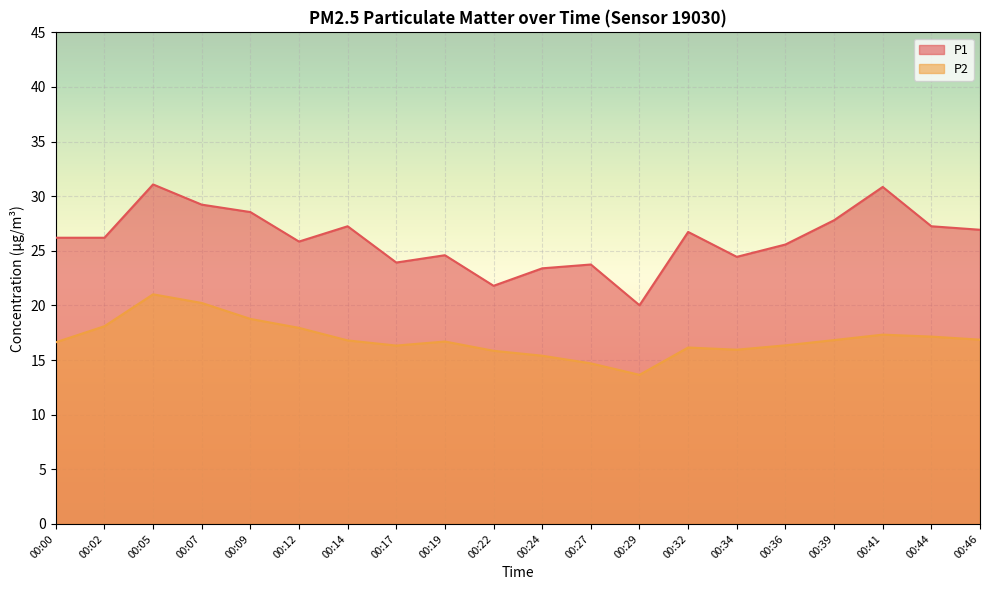

Is it true that P1 equals 9.0 at 00:46?

False